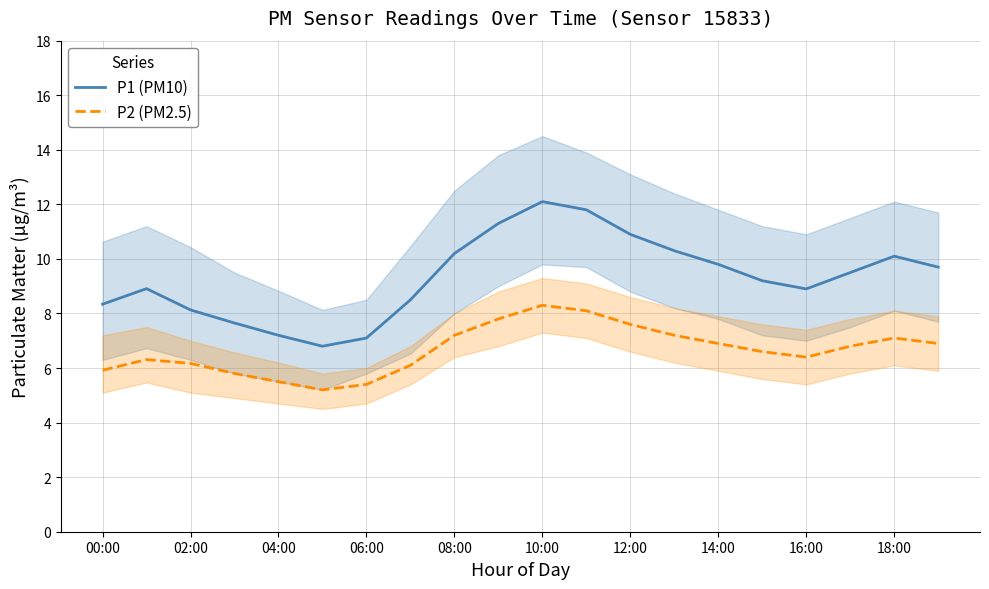

True or false: P2 (PM2.5) has more than 0 interior local peaks.

True